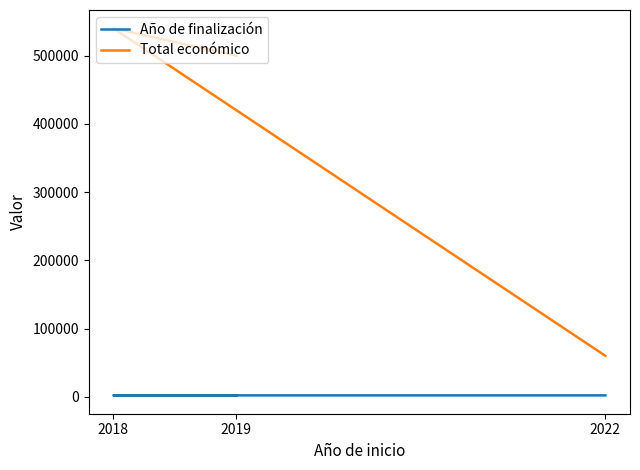

At which category does the chart reach its minimum across all series?

2018